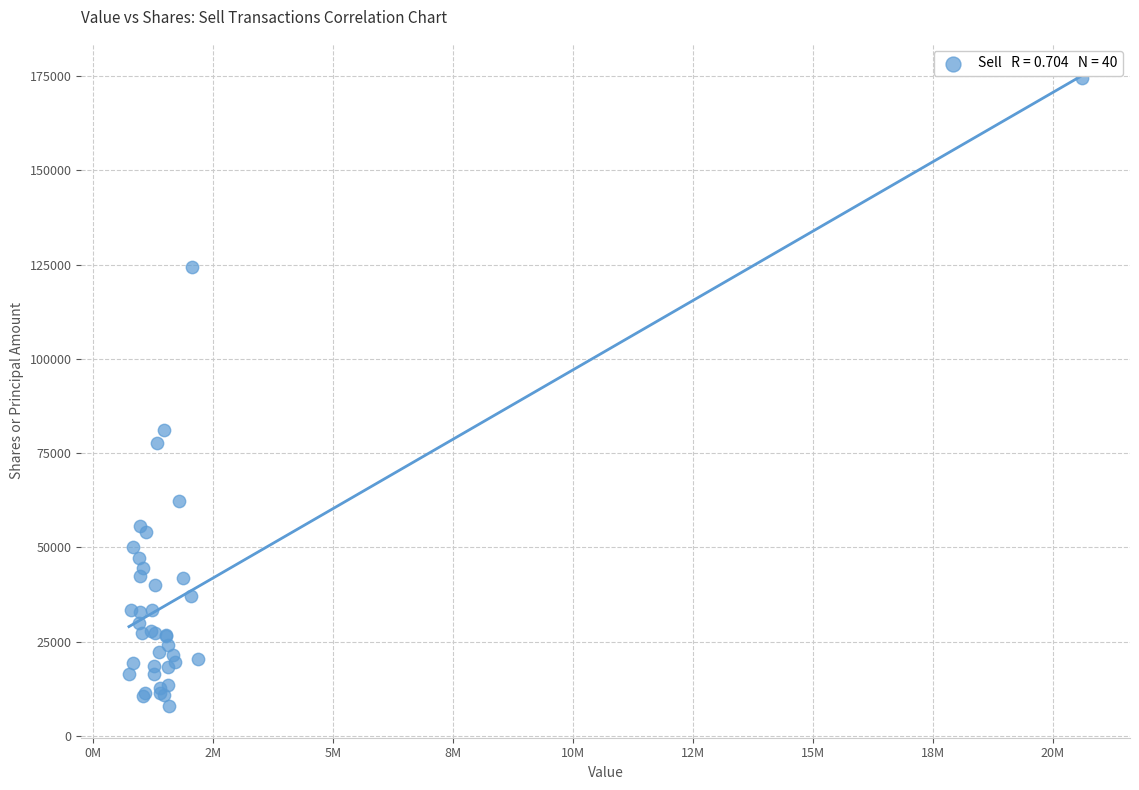

What Y value in the scatter plot is closest to 91181?

81098